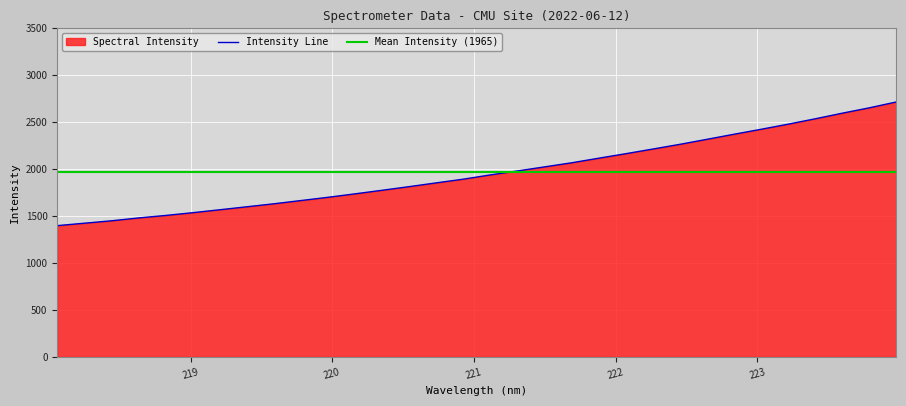

Approximately how many times larger is the value at 221.6902 compared to 220.9264?

1.1